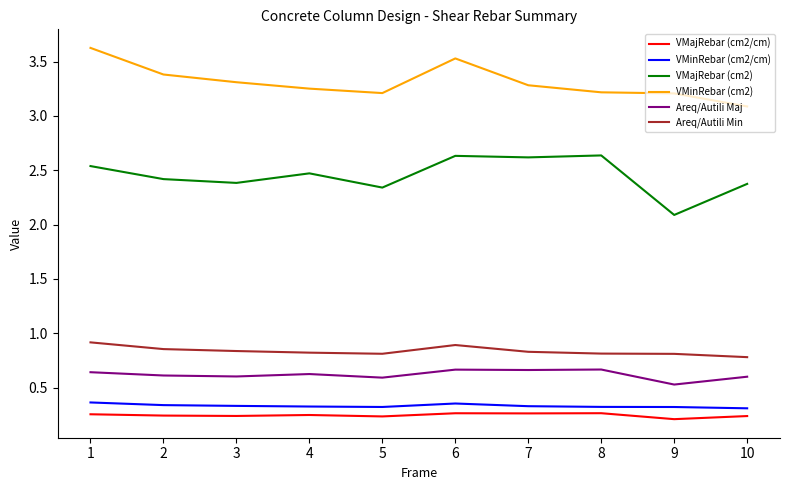

Which series has the largest total across all categories?

VMinRebar (cm2)